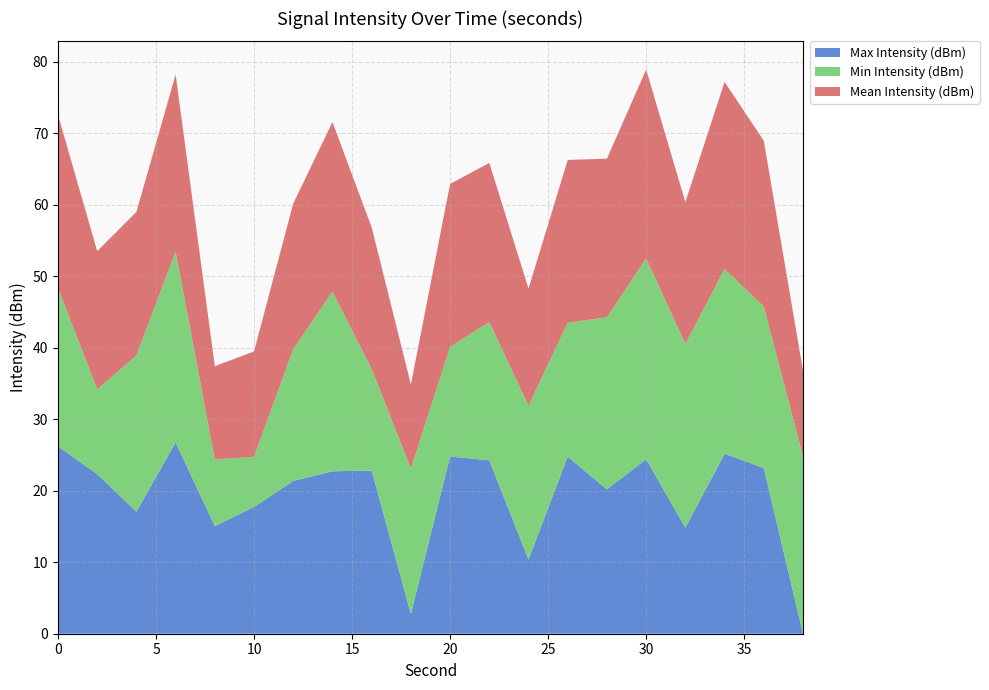

What is the total value across all series at 20?

62.9